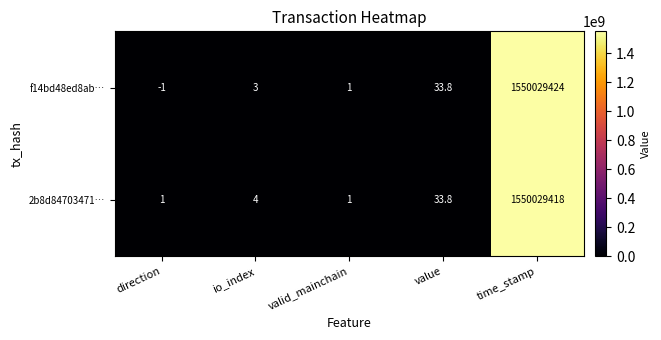

What is the sum of all 2b8d84703471… values?

1550029457.8